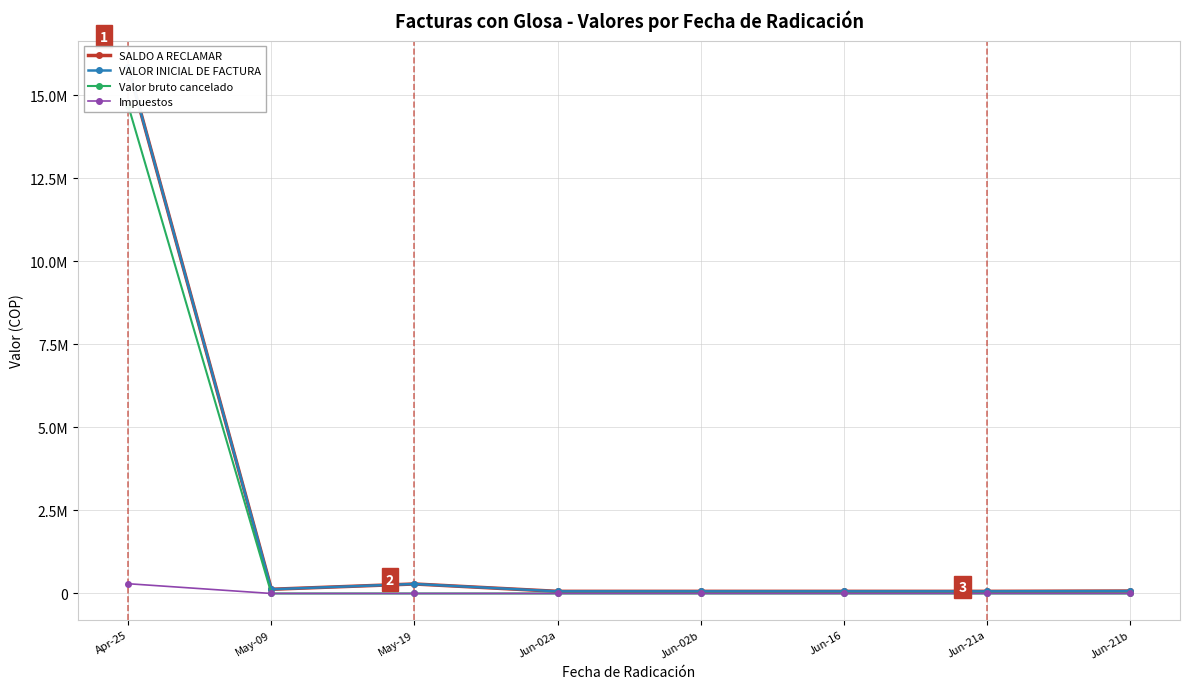

At how many categories does at least one series exceed 13669551?

1